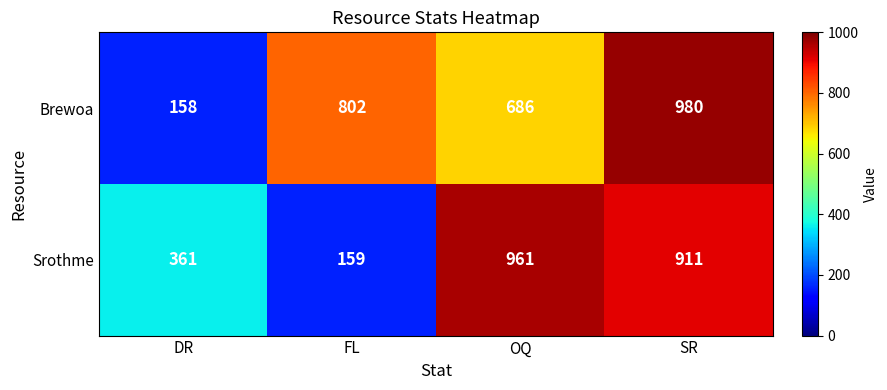

Reading left to right, extract all data points from this chart.

Brewoa: 158	802	686	980
Srothme: 361	159	961	911